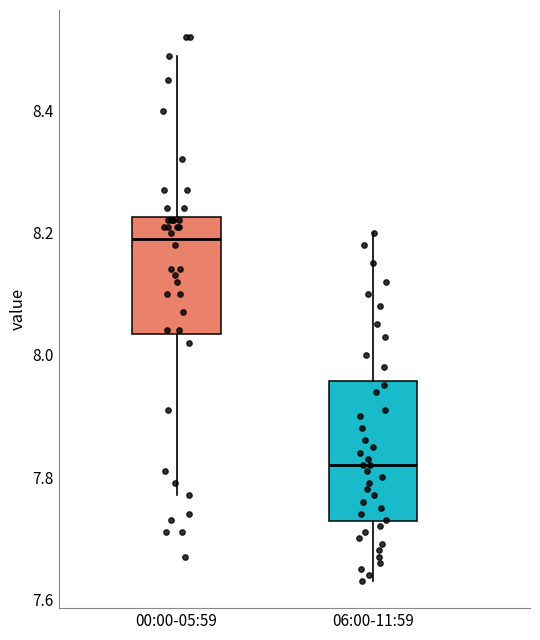

Reading left to right, read every box against the y-axis: the position of its median line, the range the box covers, and the ends of its whiskers. The values are not printed on the chart, so give them approximately, as read against the axis.

00:00-05:59: median 8.20, box 8.04 to 8.22, whiskers 7.78 to 8.50
06:00-11:59: median 7.82, box 7.72 to 7.96, whiskers 7.64 to 8.20